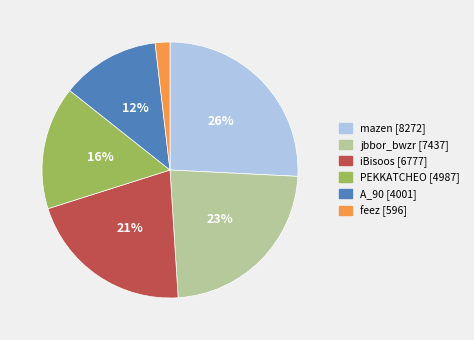

Which has a higher value, A_90 or iBisoos?

iBisoos